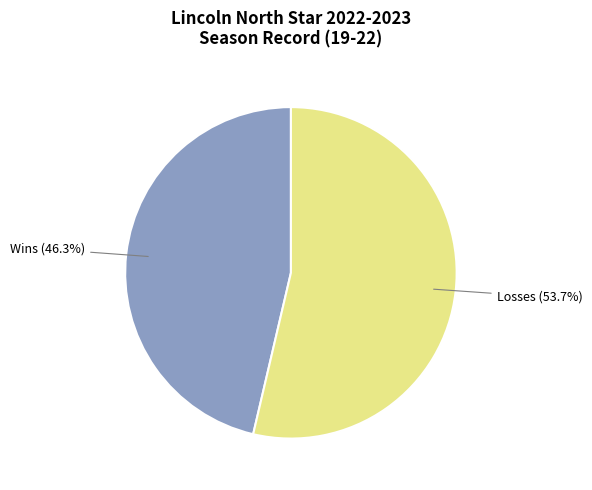

Is there any slice that represents more than half of the pie?

Yes